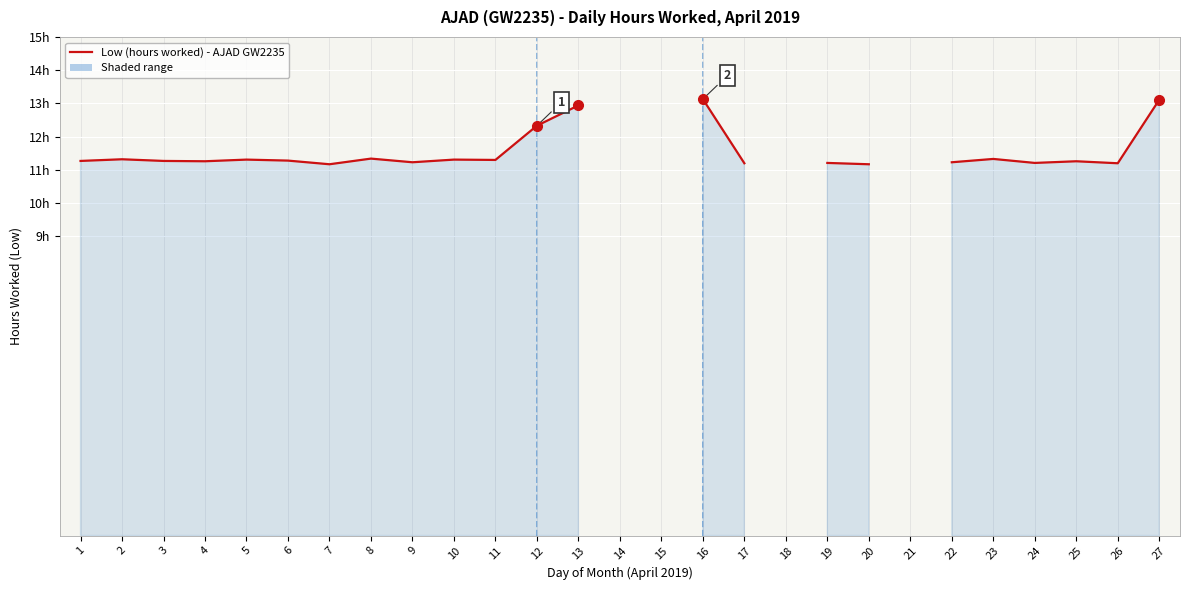

True or false: the data has more than 1 interior local peaks.

True